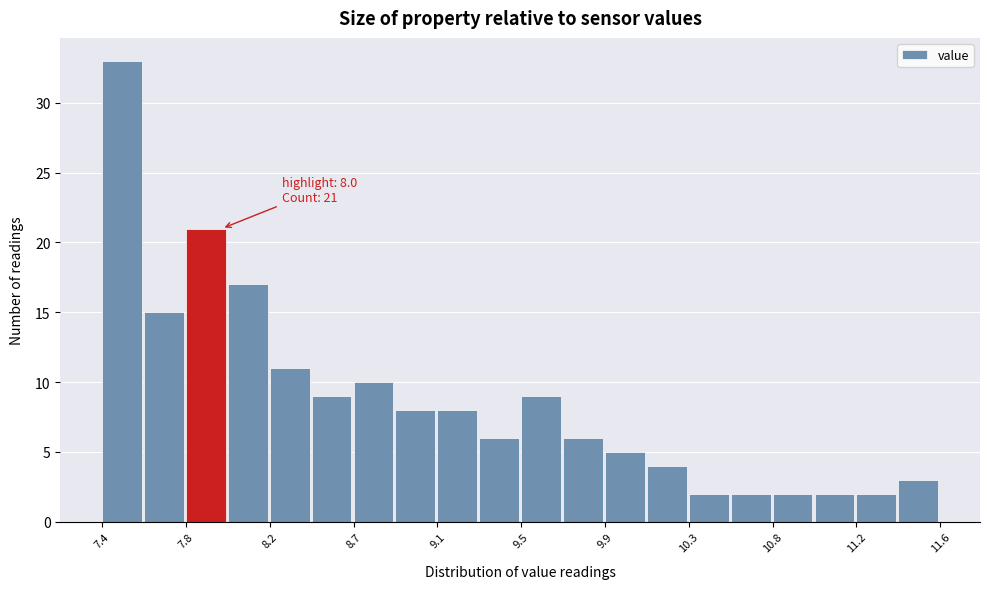

Which range on the x-axis has the tallest bar?

7.40 to 7.61